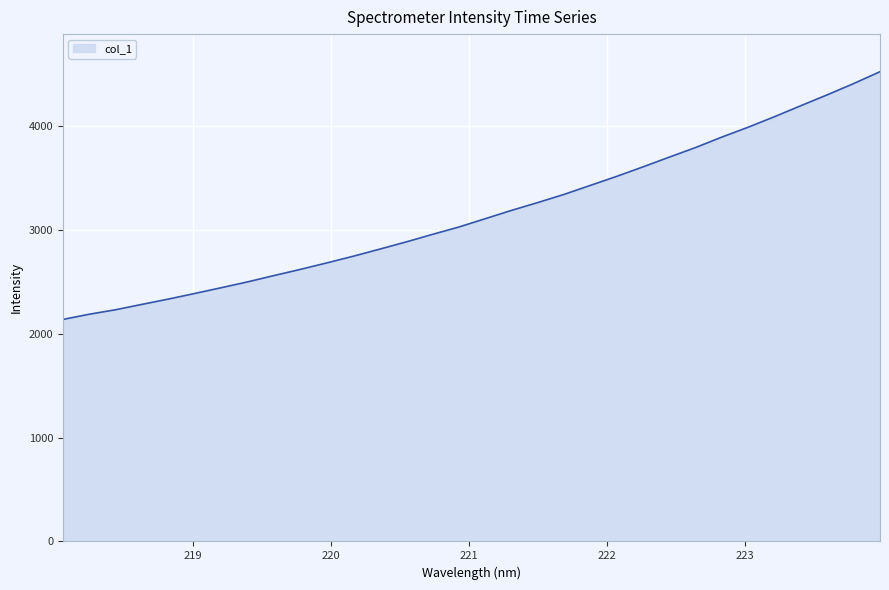

What is the difference between the maximum and second lowest values?

2334.6